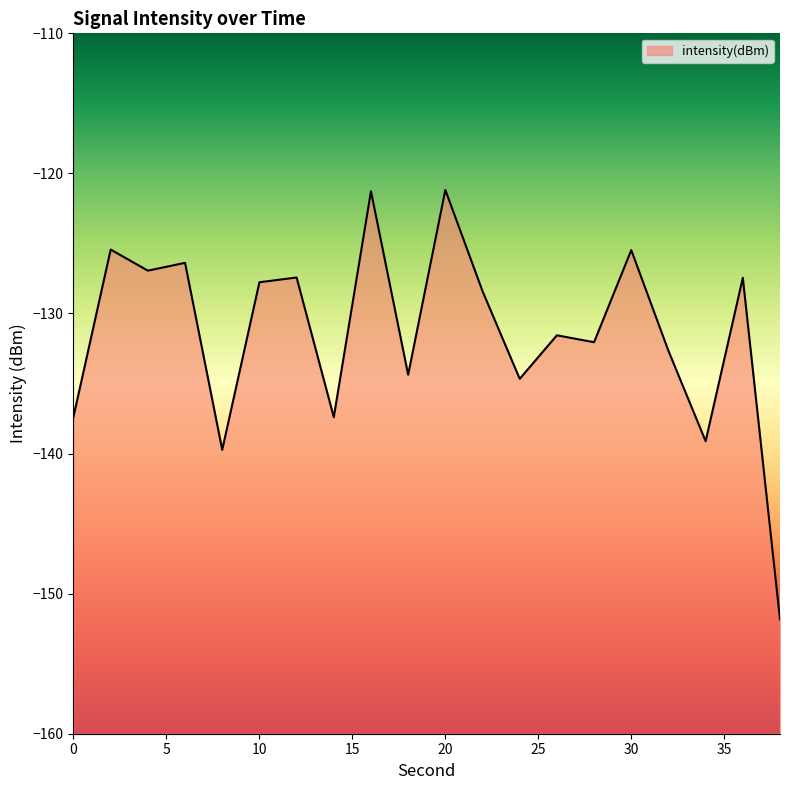

Reading right to left, list all the values displayed in this chart.

-151.8	-127.5	-139.1	-132.7	-125.5	-132.1	-131.6	-134.7	-128.4	-121.2	-134.4	-121.3	-137.4	-127.4	-127.8	-139.7	-126.4	-126.9	-125.4	-137.4